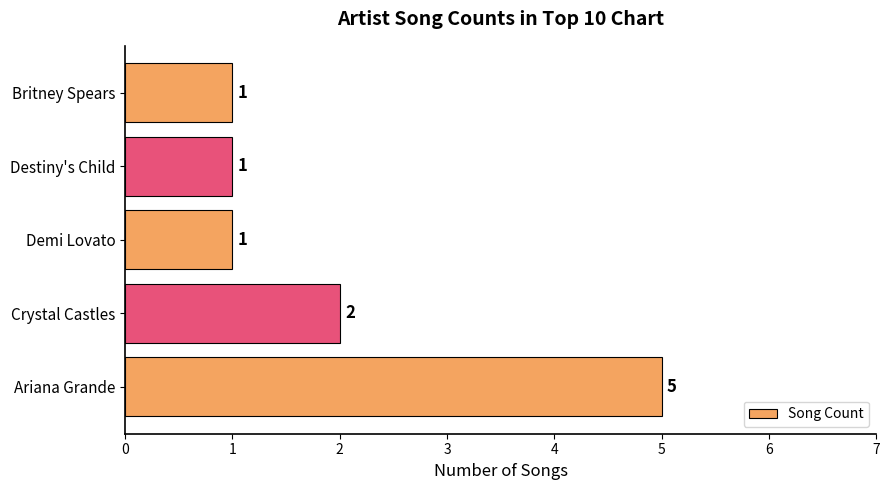

At which label is the value closest to 3?

Crystal Castles